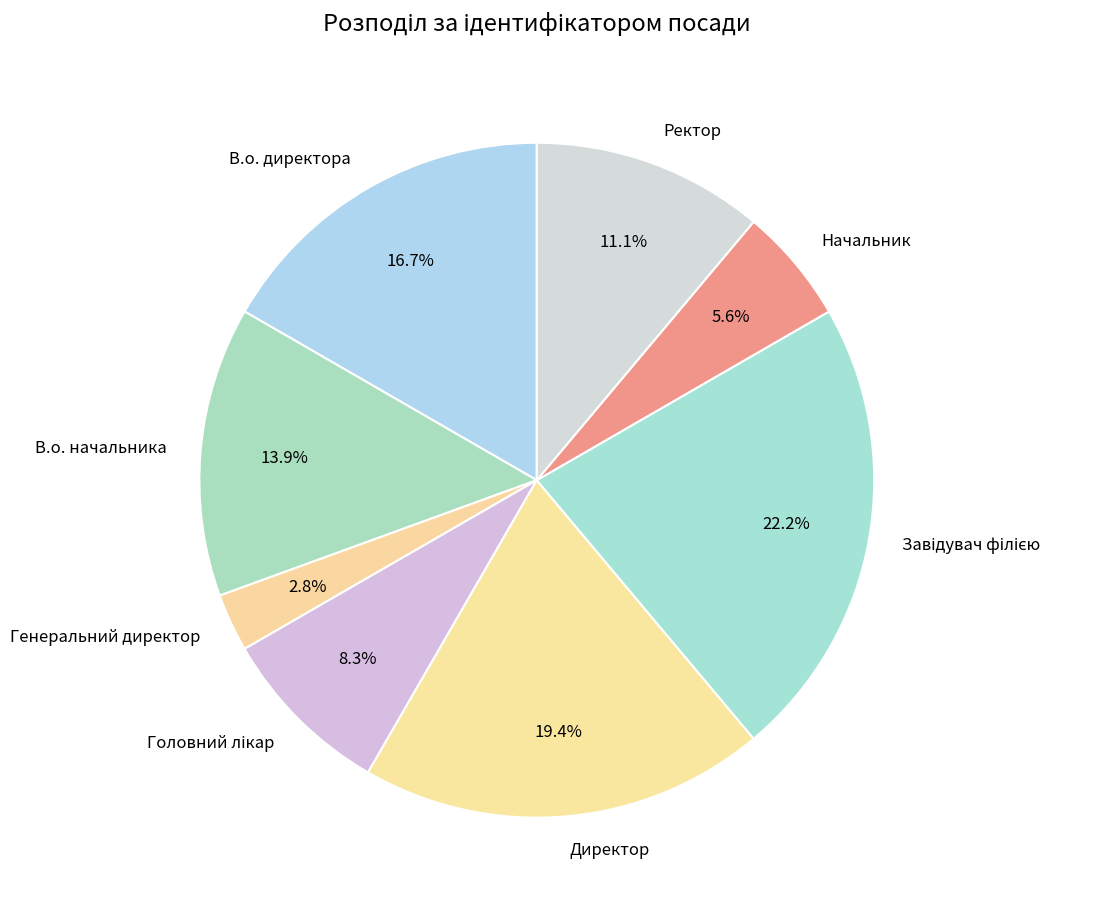

Does В.о. начальника account for over 50% of the chart?

No